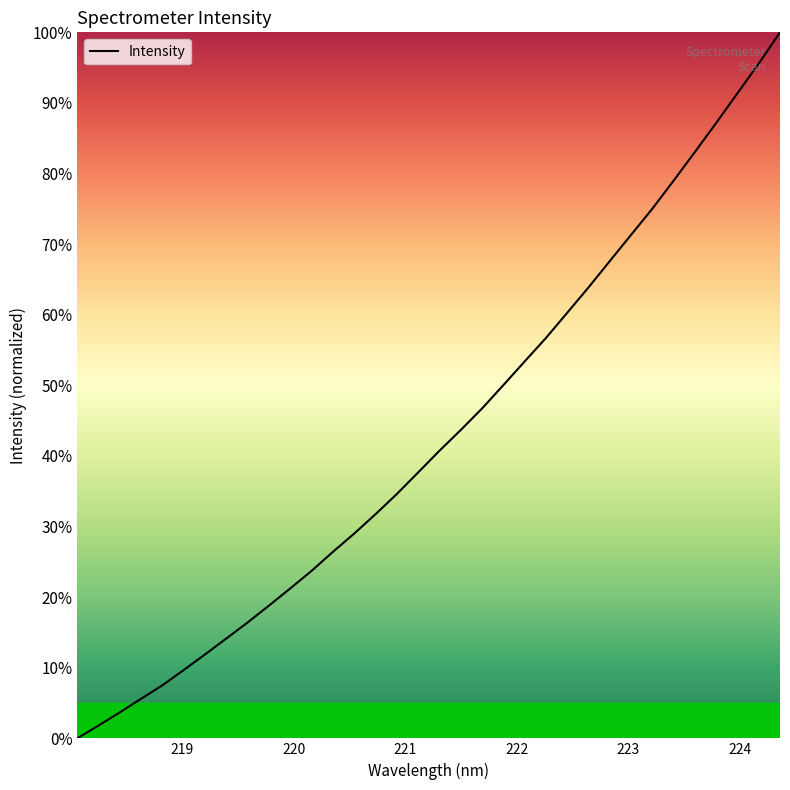

Does the chart have visible grid lines?

No